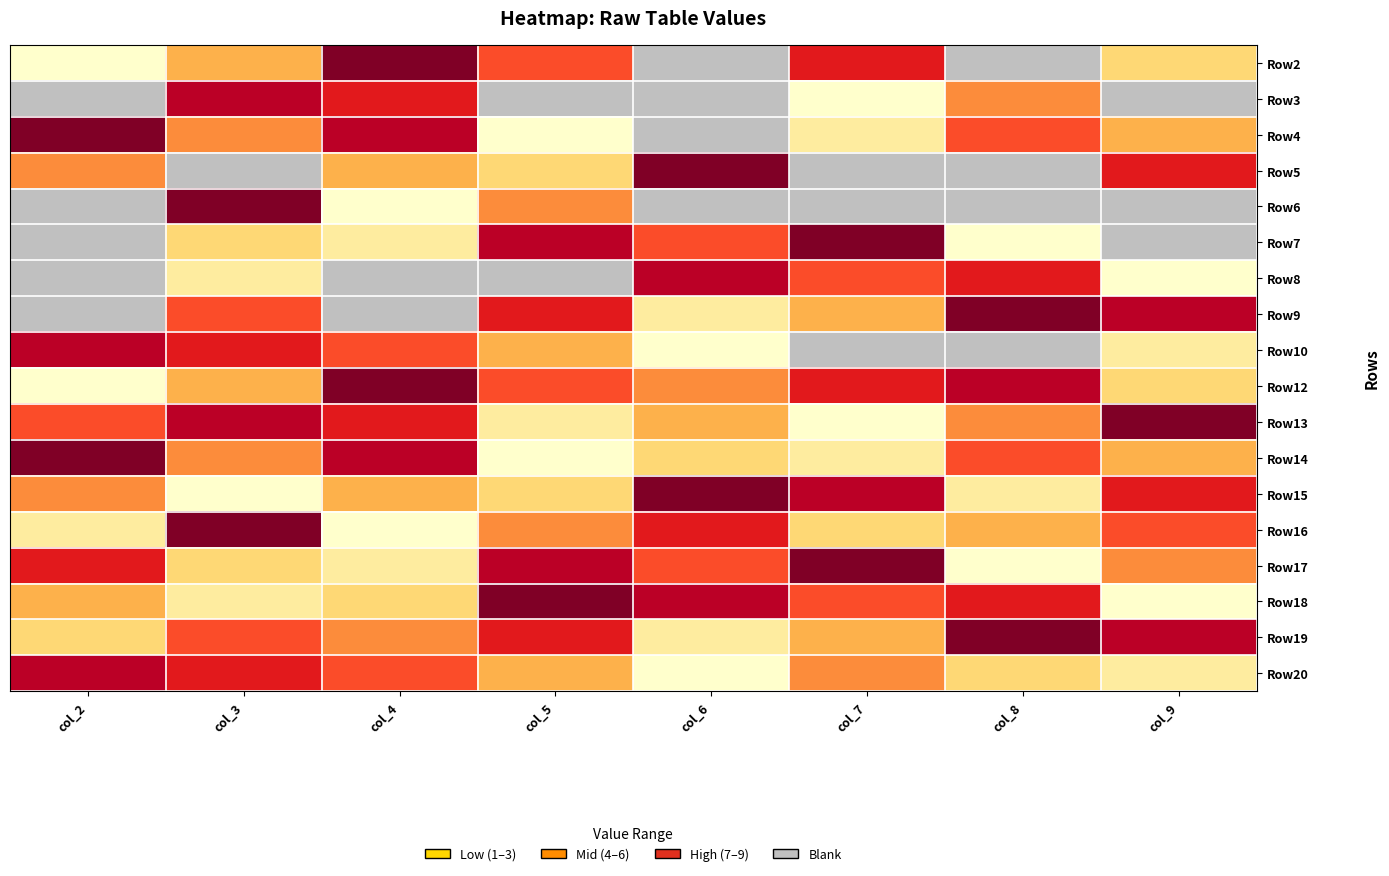

The value of Row17 at col_2 is 4.3. True or false?

False